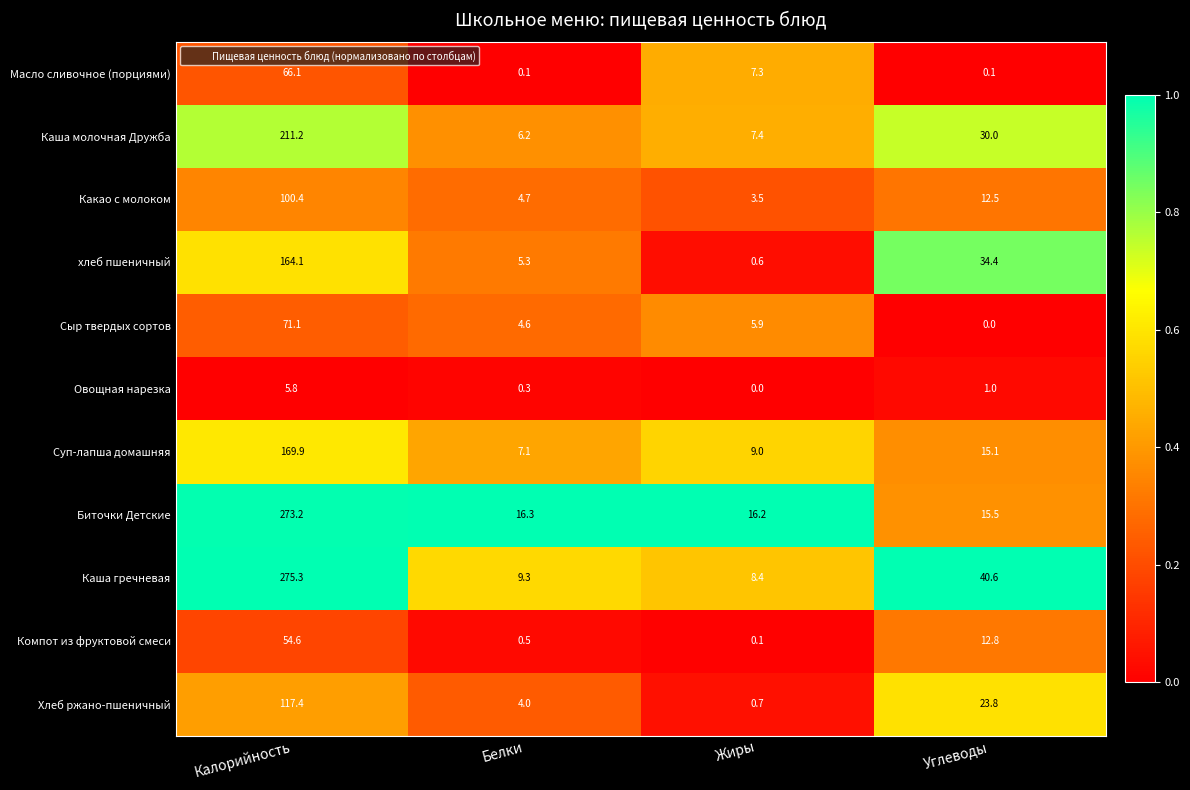

What is the difference between the highest and lowest values at Калорийность?

269.5